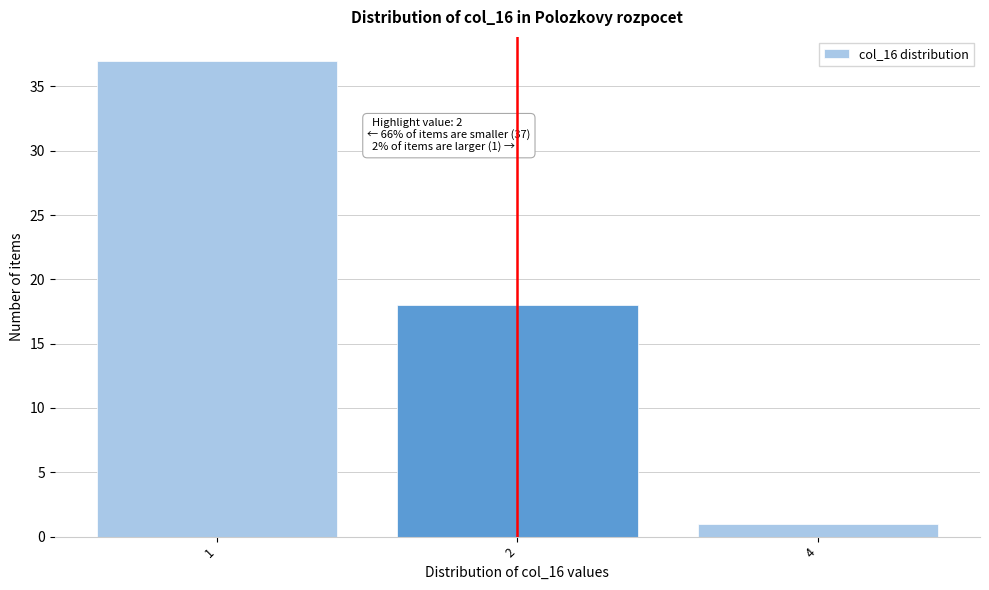

Reading right to left, what are all the values shown in this chart?

1	18	37